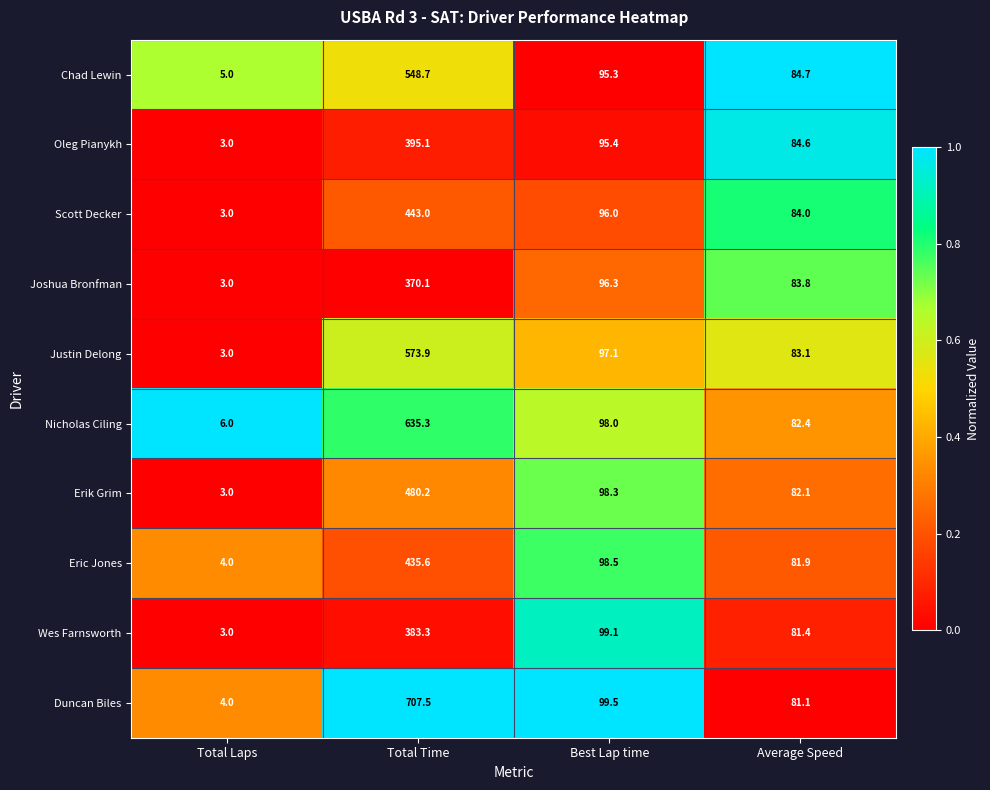

Is the value of Justin Delong at Total Time greater than the value of Scott Decker at Best Lap time?

Yes